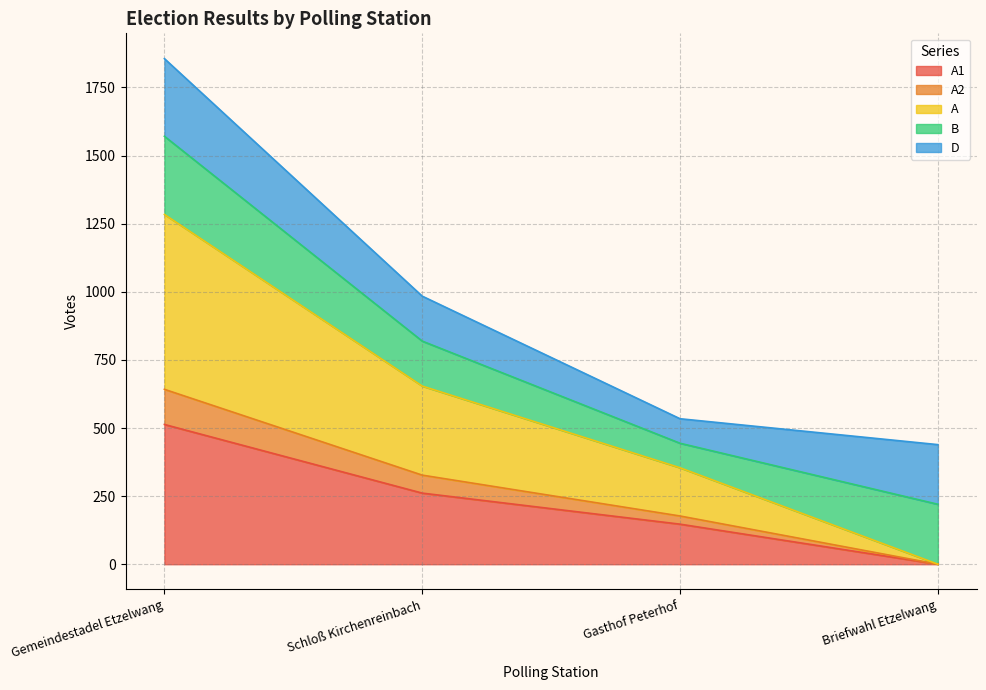

At which category is the sum across all series the highest?

Gemeindestadel Etzelwang